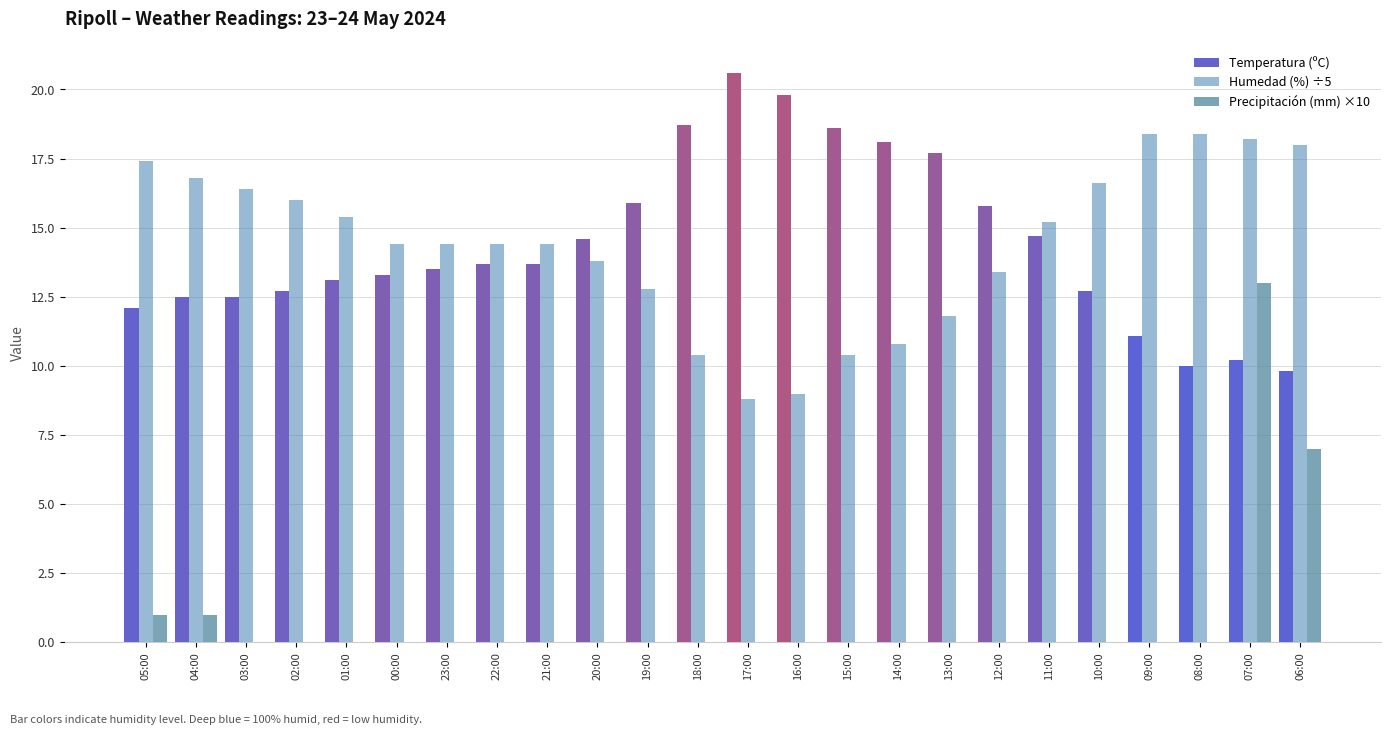

Reading left to right, list all the values displayed in this chart.

Temperatura (ºC): 05:00=12.1	04:00=12.5	03:00=12.5	02:00=12.7	01:00=13.1	00:00=13.3	23:00=13.5	22:00=13.7	21:00=13.7	20:00=14.6	19:00=15.9	18:00=18.7	17:00=20.6	16:00=19.8	15:00=18.6	14:00=18.1	13:00=17.7	12:00=15.8	11:00=14.7	10:00=12.7	09:00=11.1	08:00=10.0	07:00=10.2	06:00=9.8
Humedad (%) ÷5: 05:00=17.4	04:00=16.8	03:00=16.4	02:00=16.0	01:00=15.4	00:00=14.4	23:00=14.4	22:00=14.4	21:00=14.4	20:00=13.8	19:00=12.8	18:00=10.4	17:00=8.8	16:00=9.0	15:00=10.4	14:00=10.8	13:00=11.8	12:00=13.4	11:00=15.2	10:00=16.6	09:00=18.4	08:00=18.4	07:00=18.2	06:00=18.0
Precipitación (mm) ×10: 05:00=1.0	04:00=1.0	03:00=0.0	02:00=0.0	01:00=0.0	00:00=0.0	23:00=0.0	22:00=0.0	21:00=0.0	20:00=0.0	19:00=0.0	18:00=0.0	17:00=0.0	16:00=0.0	15:00=0.0	14:00=0.0	13:00=0.0	12:00=0.0	11:00=0.0	10:00=0.0	09:00=0.0	08:00=0.0	07:00=13.0	06:00=7.0